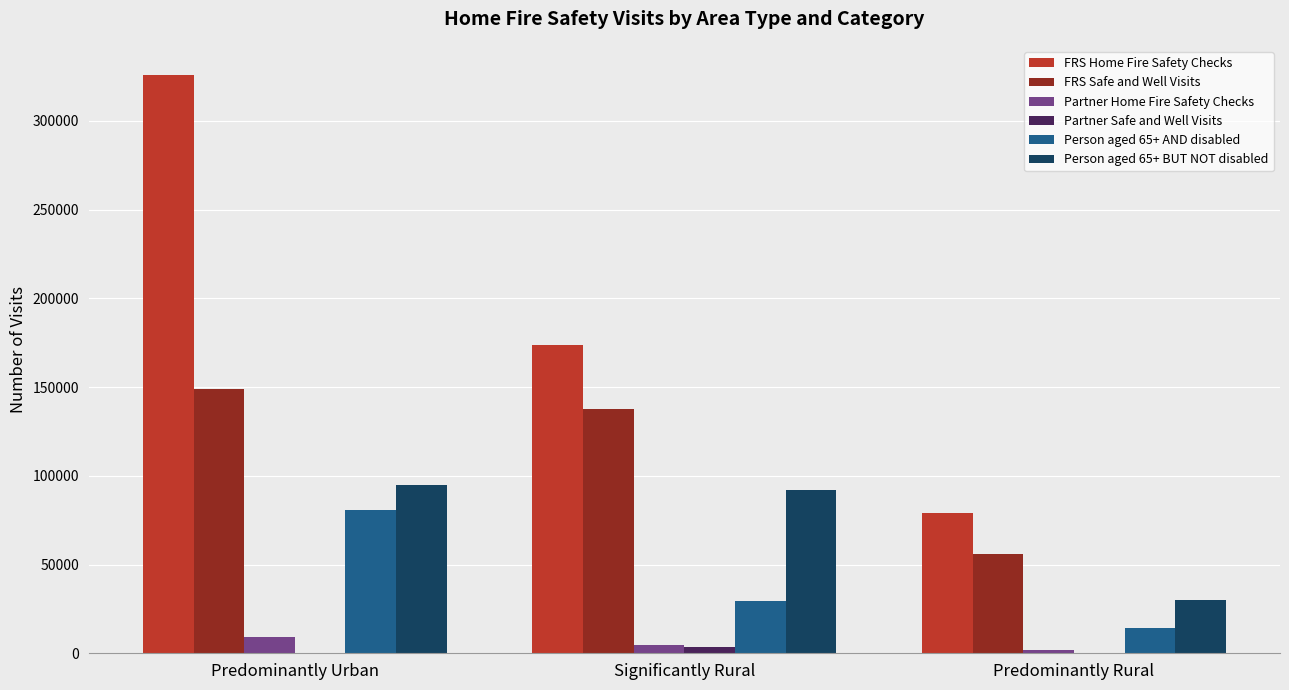

The value of Person aged 65+ AND disabled at Predominantly Urban is 80487. True or false?

True